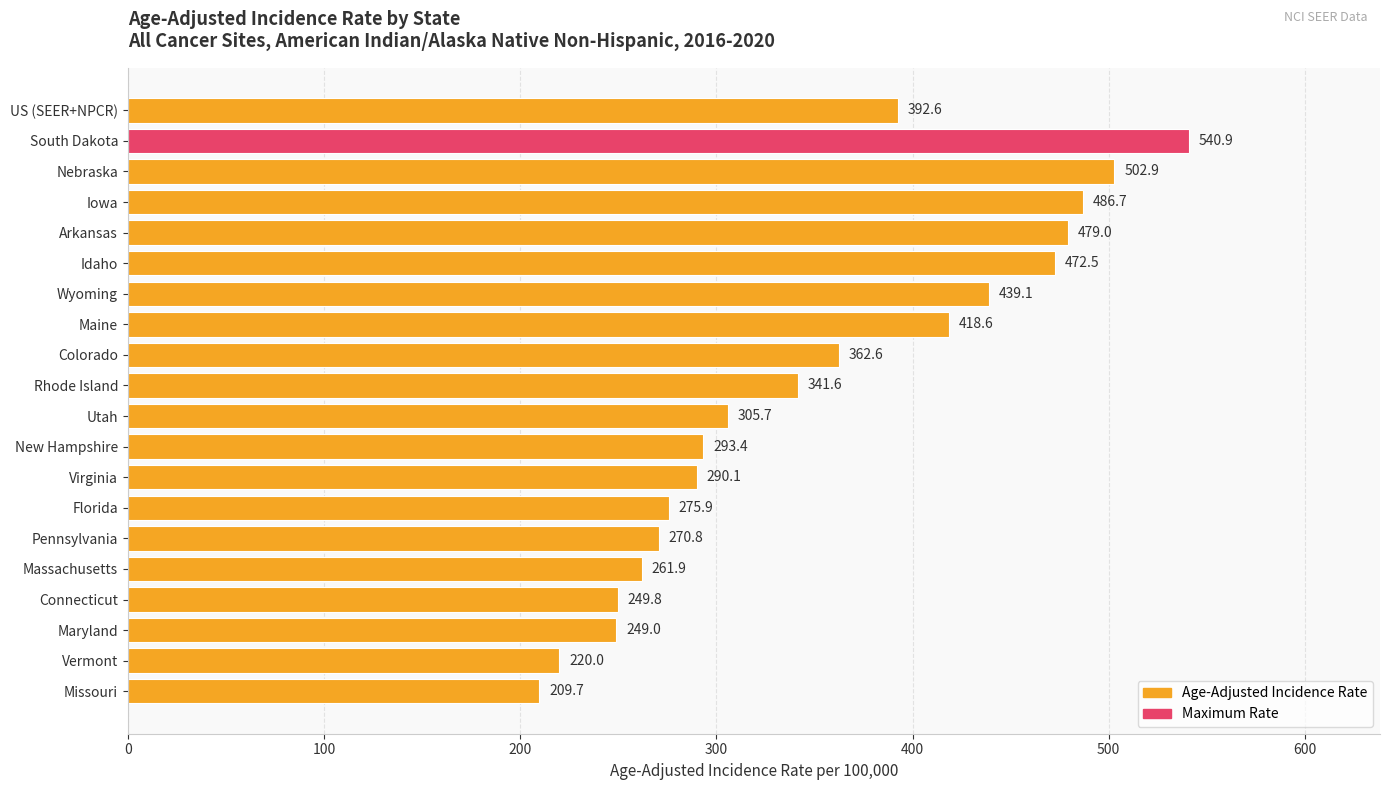

Reading bottom to top, what are all the values shown in this chart?

Missouri=209.7	Vermont=220.0	Maryland=249.0	Connecticut=249.8	Massachusetts=261.9	Pennsylvania=270.8	Florida=275.9	Virginia=290.1	New Hampshire=293.4	Utah=305.7	Rhode Island=341.6	Colorado=362.6	Maine=418.6	Wyoming=439.1	Idaho=472.5	Arkansas=479.0	Iowa=486.7	Nebraska=502.9	South Dakota=540.9	US (SEER+NPCR)=392.6